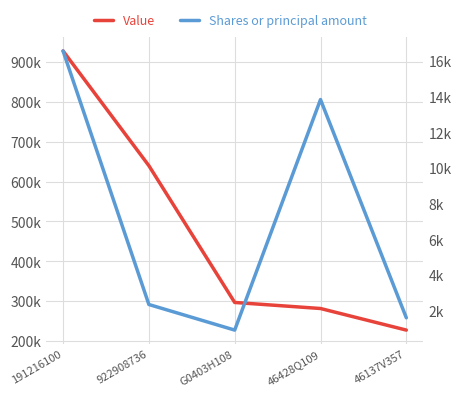

What is the difference between the Shares or principal amount values at 191216100 and 46428Q109?

2725